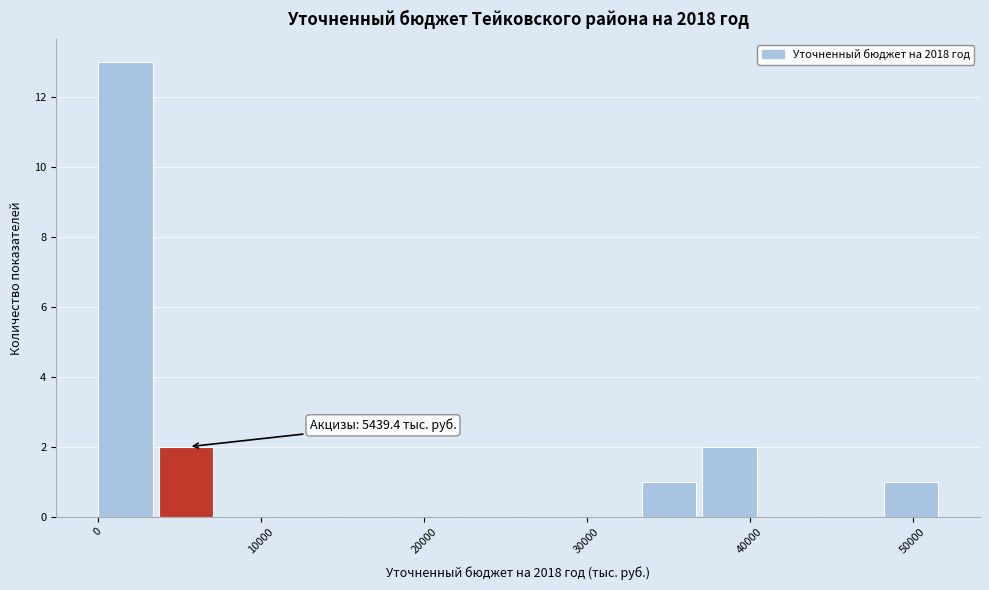

Around what value on the x-axis is the tallest bar? Give the approximate position of its centre, as read against the axis.

2000